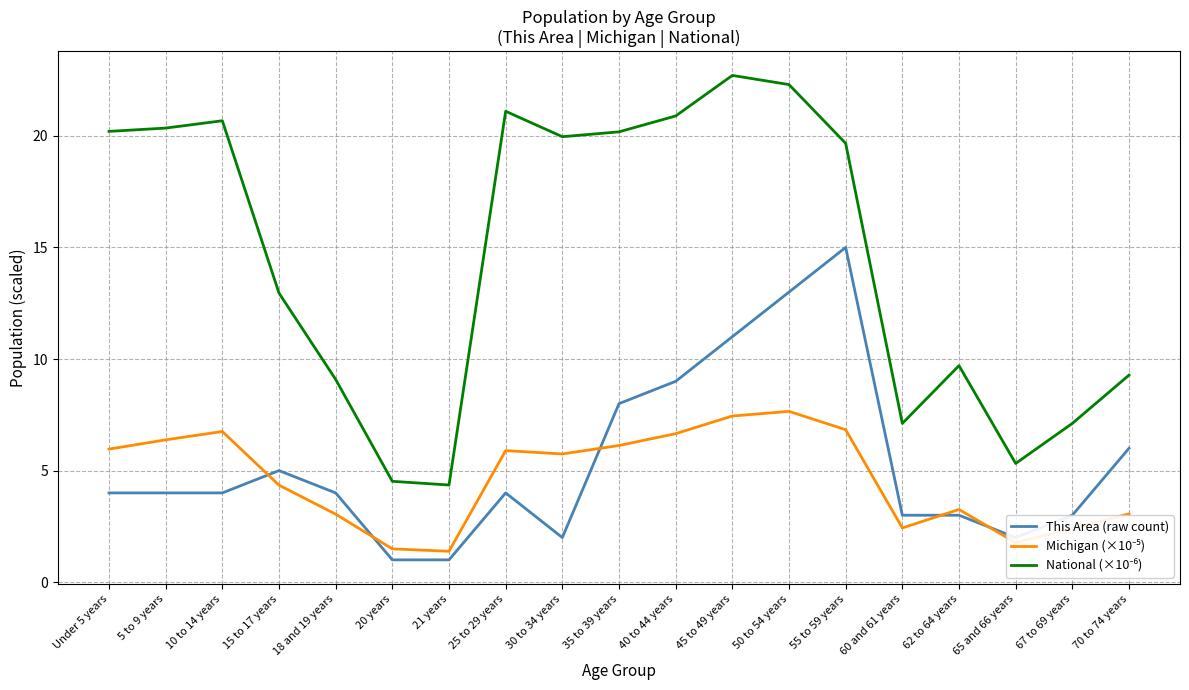

What position from the left is 35 to 39 years?

10